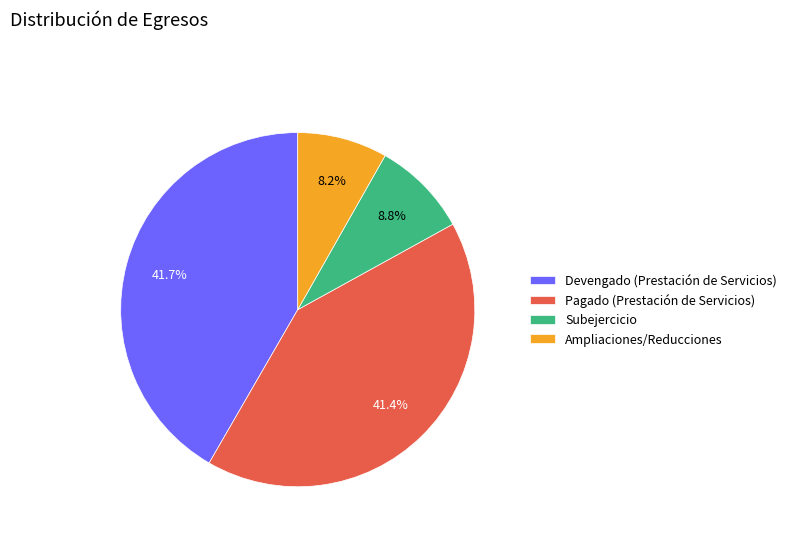

Is there a majority slice in this chart?

No